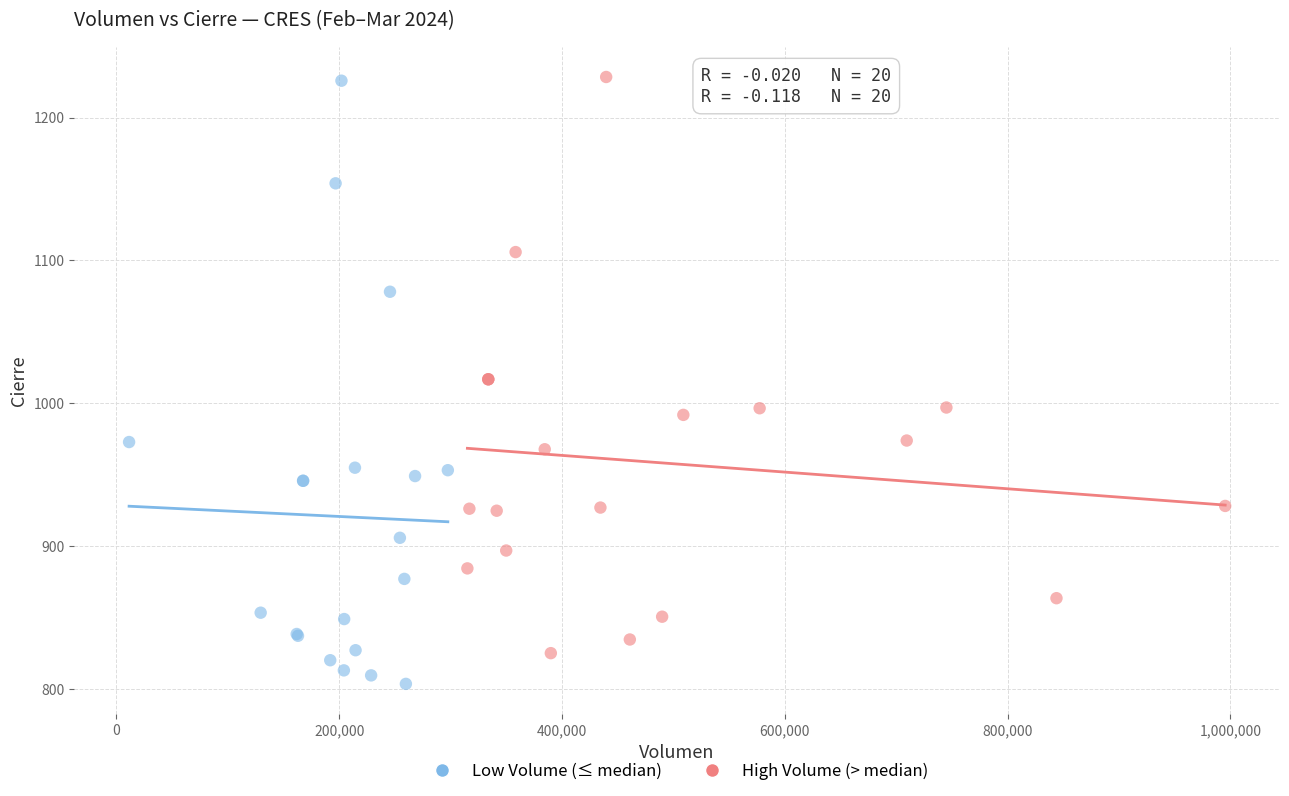

What are all the series names shown in the legend?

Low Volume (≤ median), High Volume (> median)